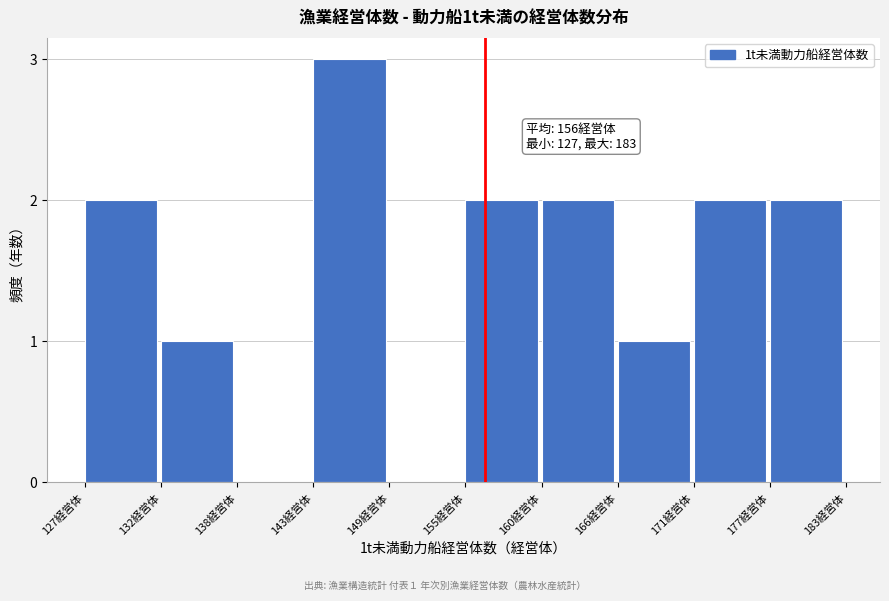

Reading right to left, what are all the values shown in this chart?

177経営体=2	171経営体=2	166経営体=1	160経営体=2	155経営体=2	149経営体=0	143経営体=3	138経営体=0	132経営体=1	127経営体=2